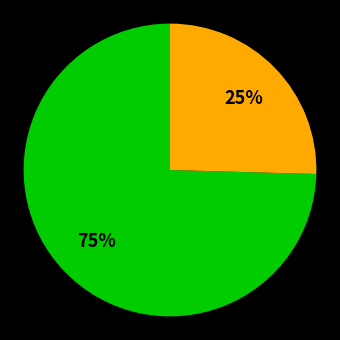

Does any single category account for the majority?

Yes